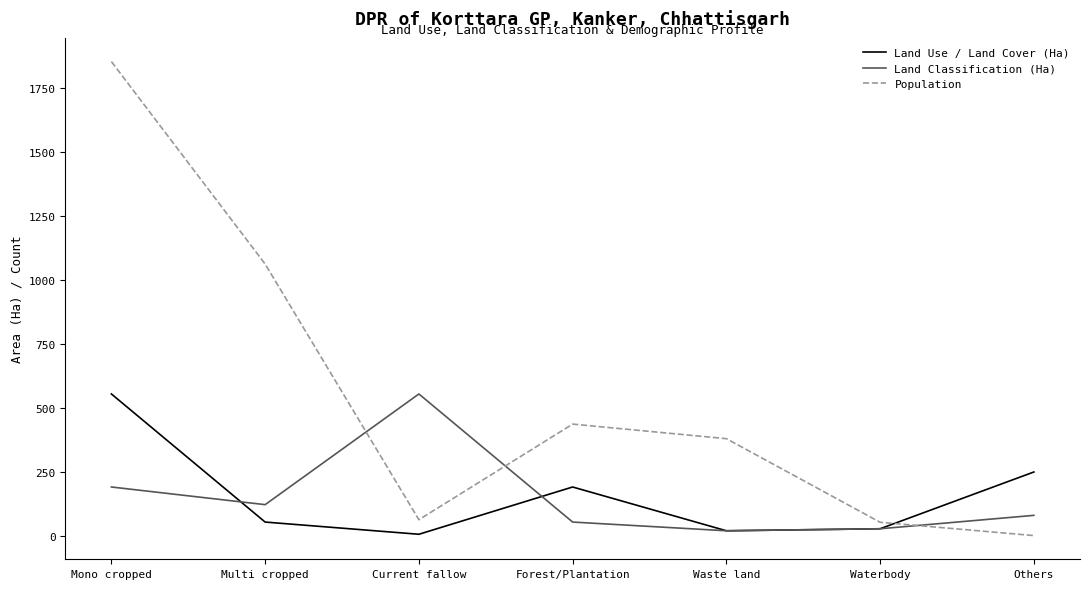

True or false: Population has a value of 1854.0 at Mono cropped.

True